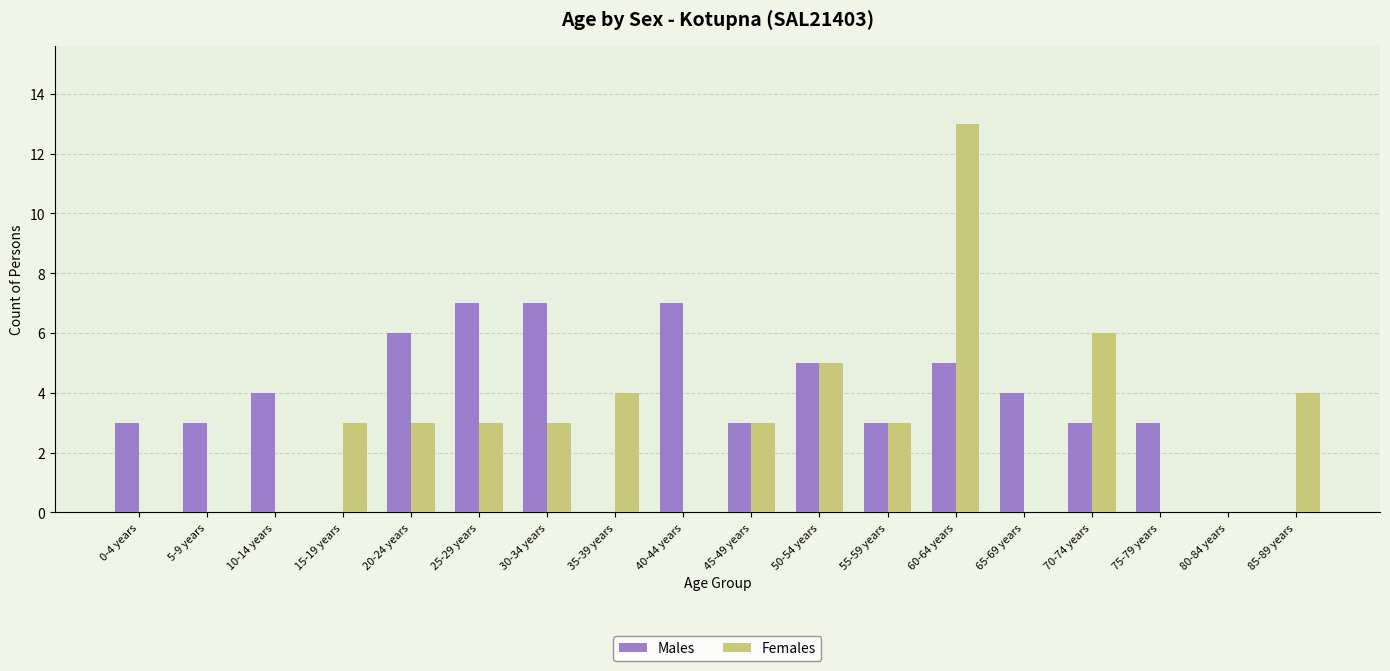

How many distinct data groups are displayed?

2